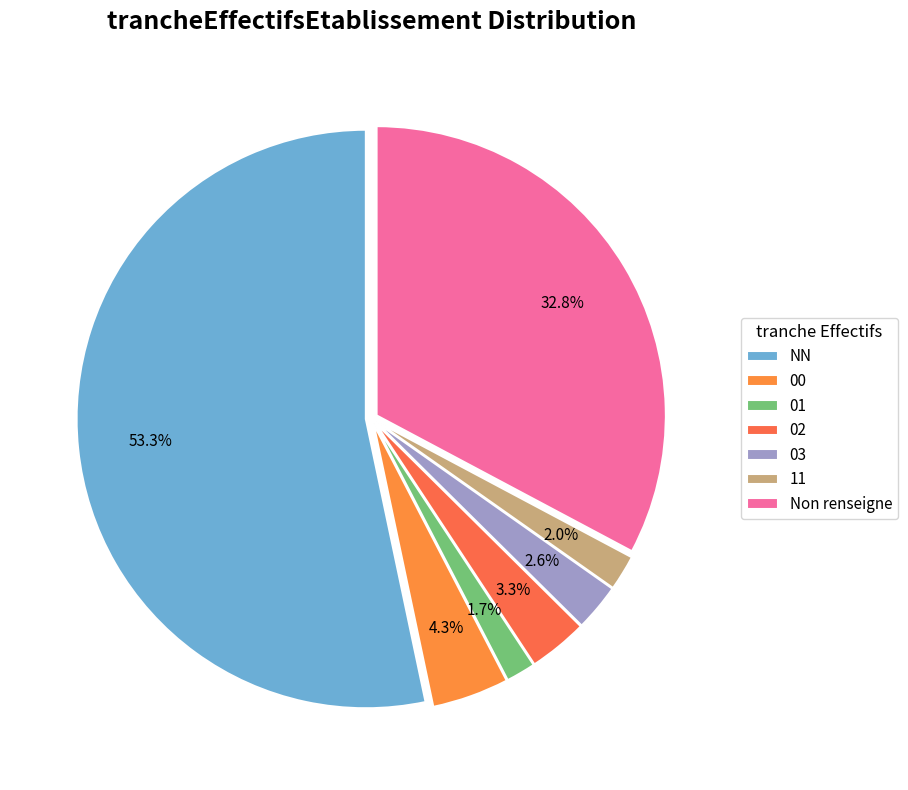

What is the largest slice in the pie chart?

NN